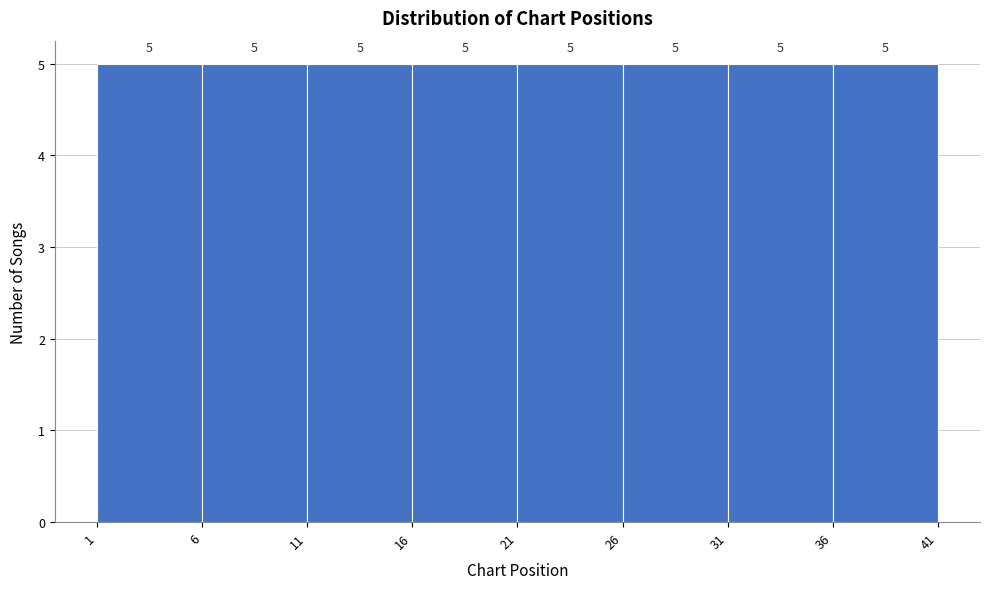

Reading left to right, transcribe this chart: for each bar, give the range it covers on the x-axis and its height.

1 to 6: 5
6 to 11: 5
11 to 16: 5
16 to 21: 5
21 to 26: 5
26 to 31: 5
31 to 36: 5
36 to 41: 5